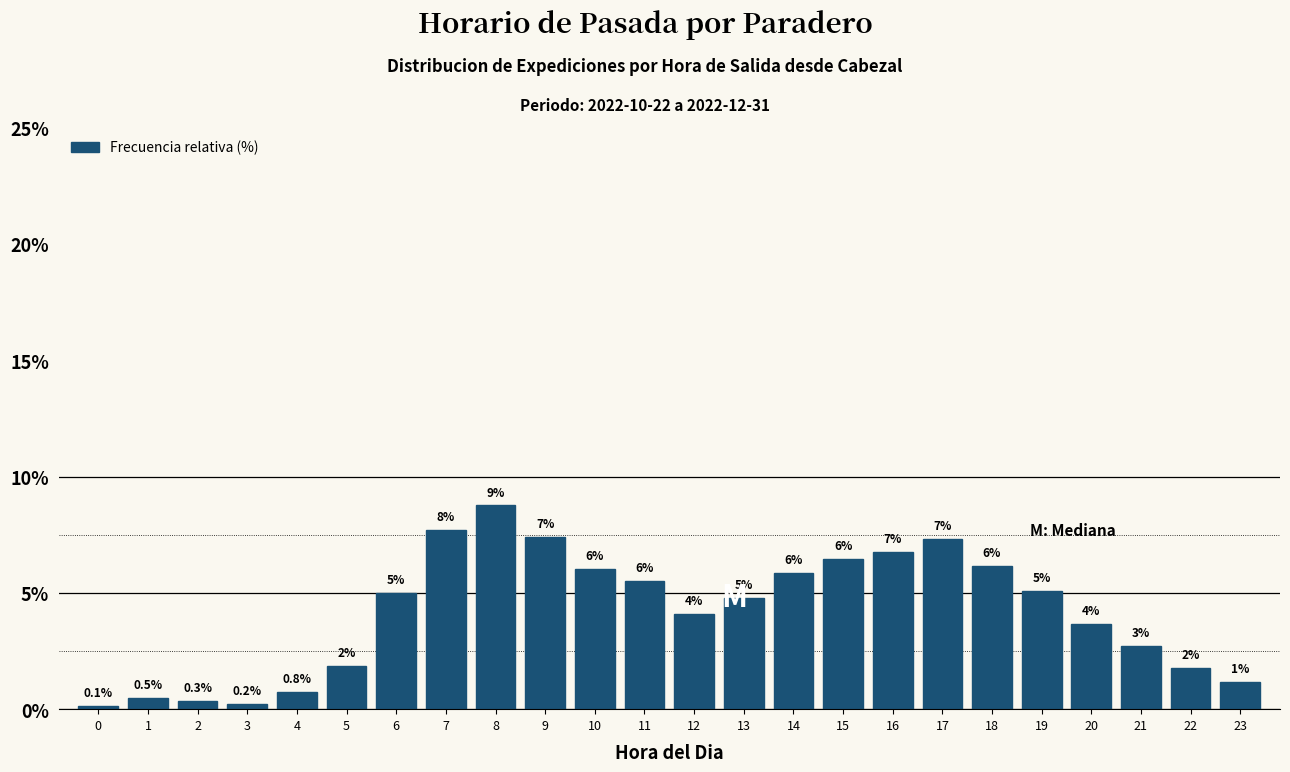

At which label does the data first exceed 5?

6